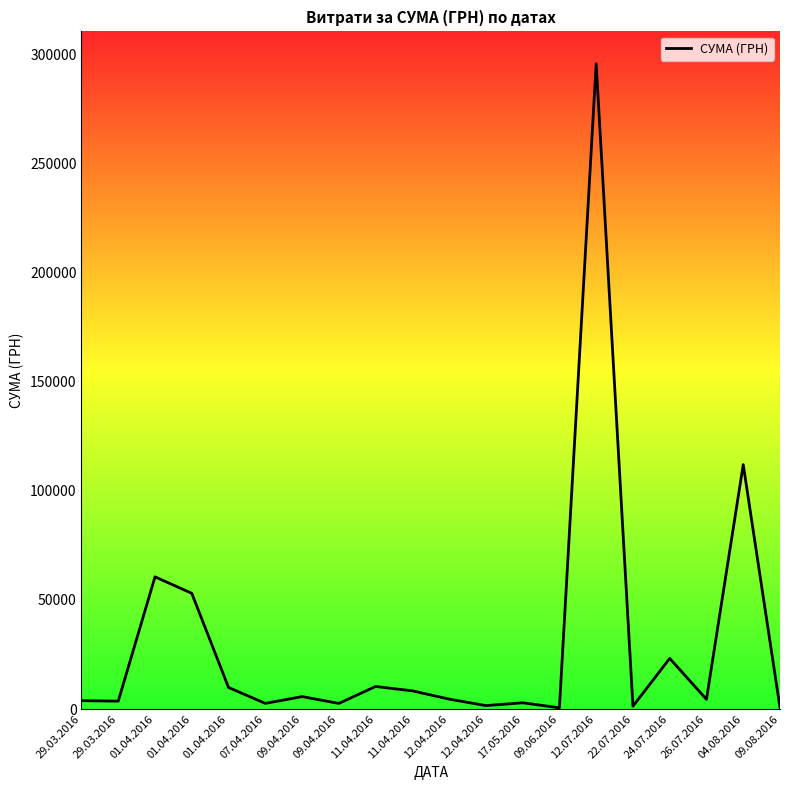

Is it true that the value at 04.08.2016 is 74452.8?

False